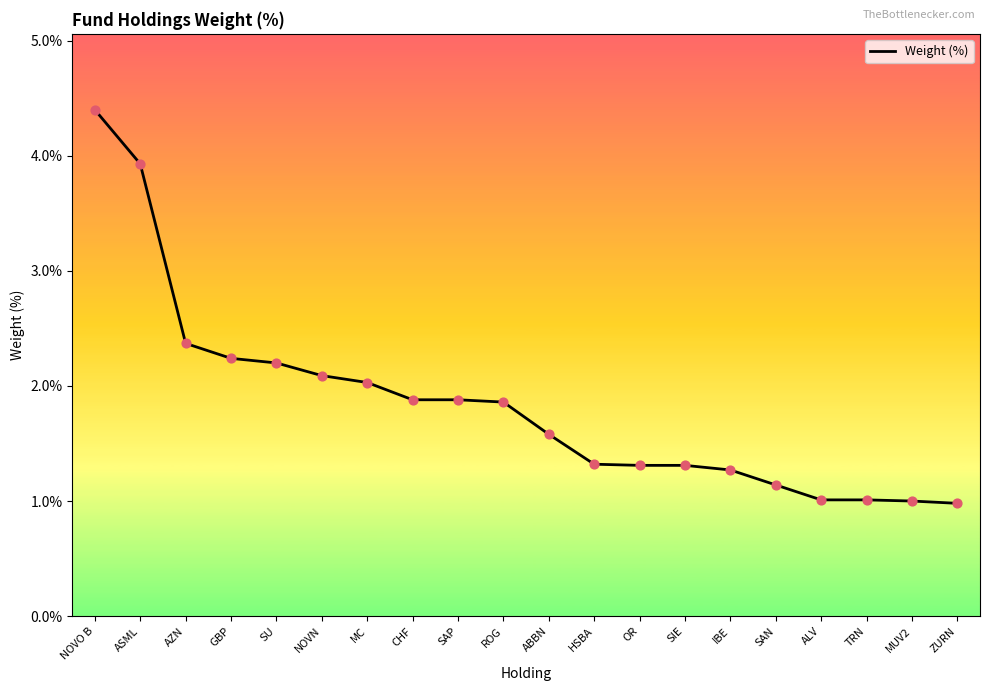

What is the change in value from CHF to SIE?

-0.6